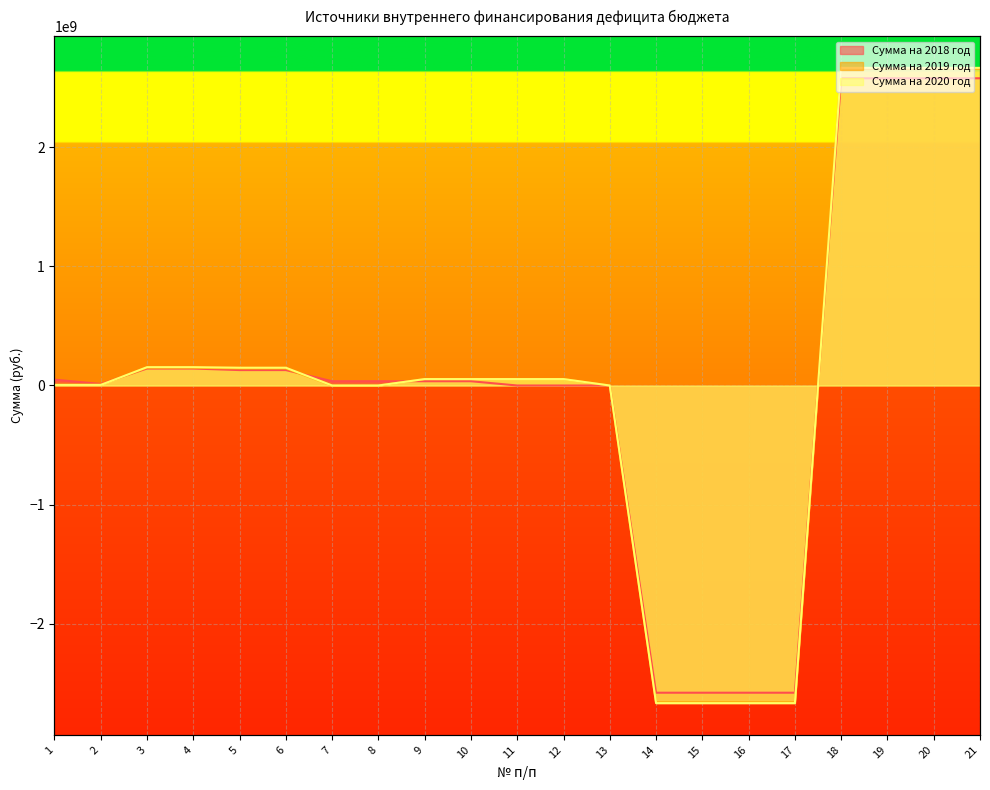

Which series has the largest range (max minus min)?

Сумма на 2020 год